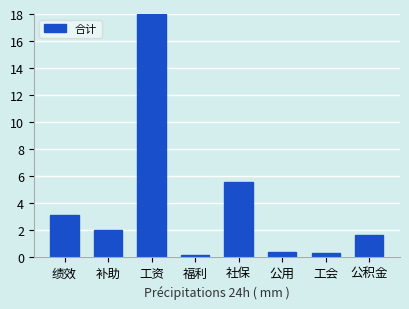

What is the difference between the maximum and minimum values?

17.9